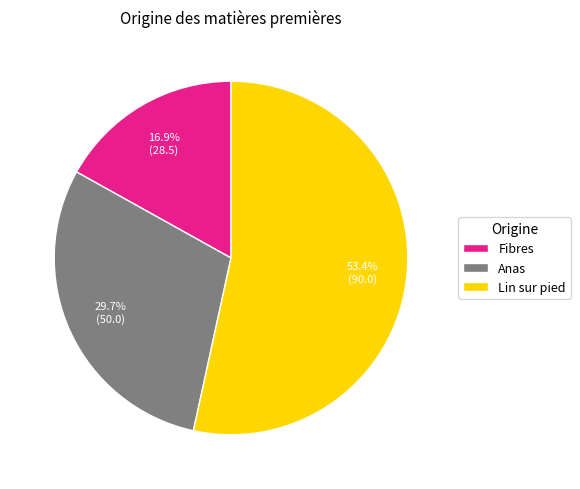

Which slice is the largest?

Lin sur pied